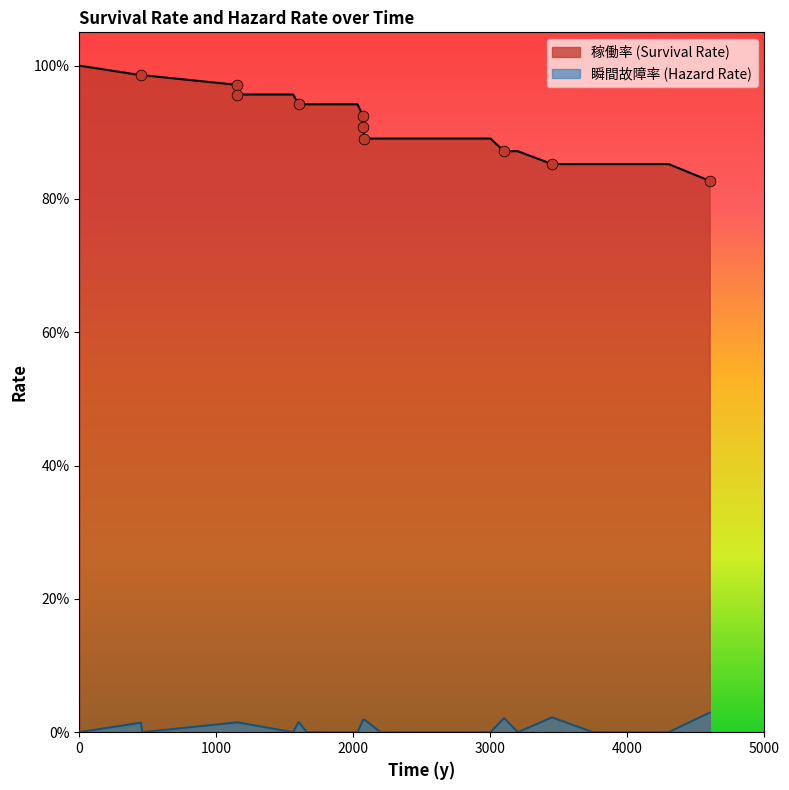

Which series has the widest spread of Y values?

稼働率 (Survival Rate)